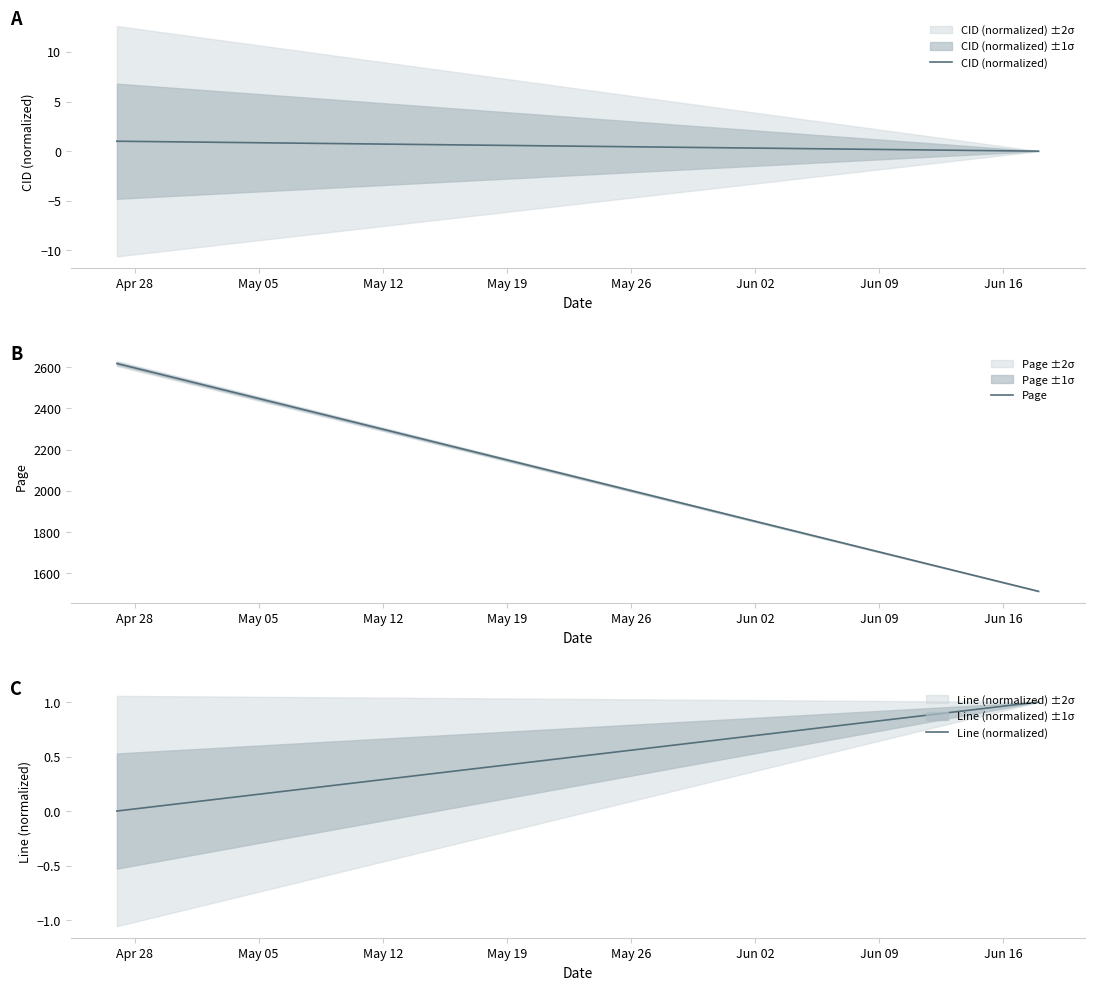

What is the highest value of the CID (normalized) series?

1.0